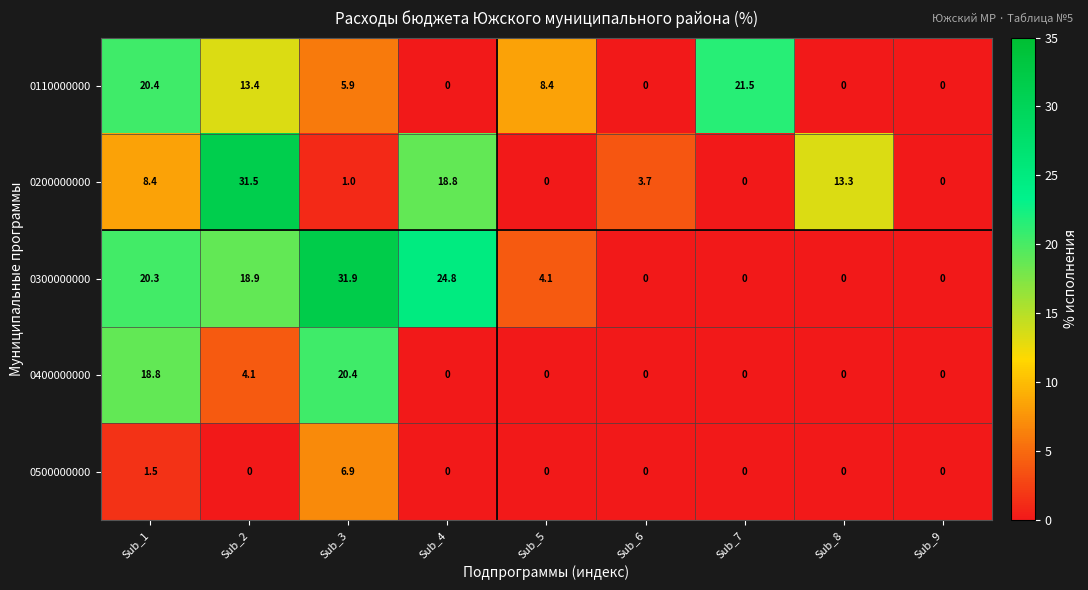

List the series in order of their peak value, lowest first.

0500000000, 0400000000, 0110000000, 0200000000, 0300000000